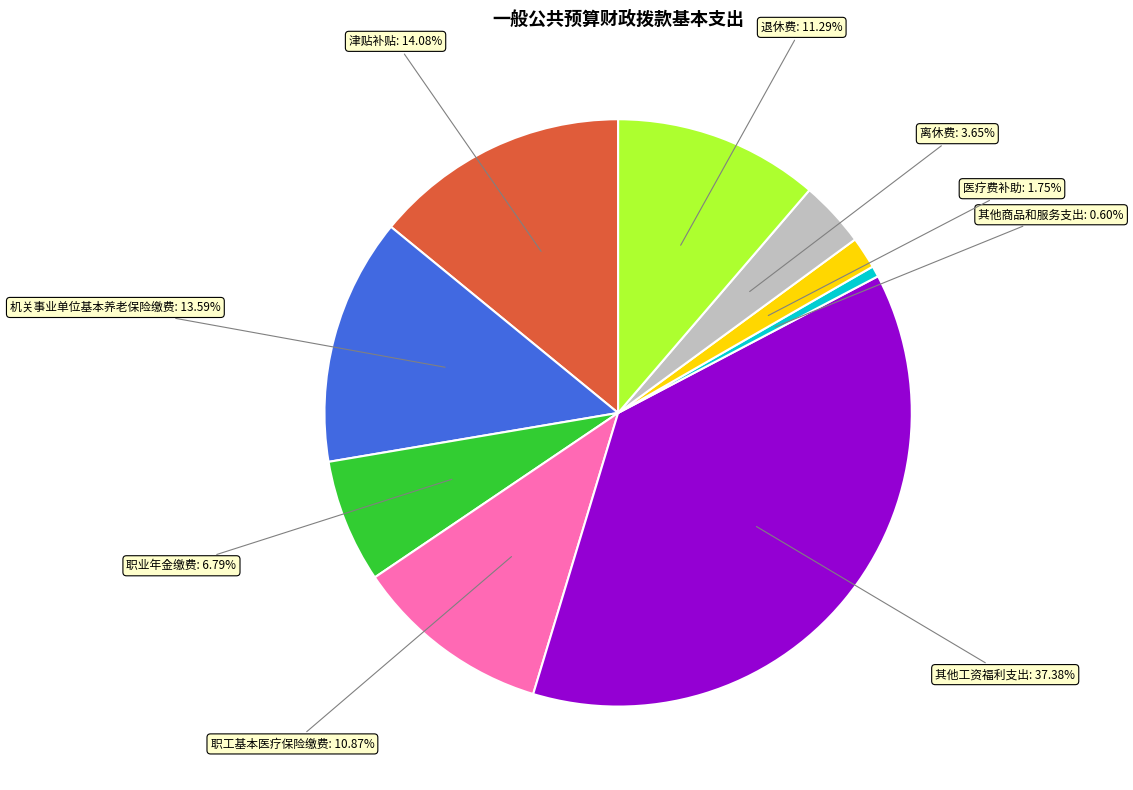

Is there any slice that represents more than half of the pie?

No